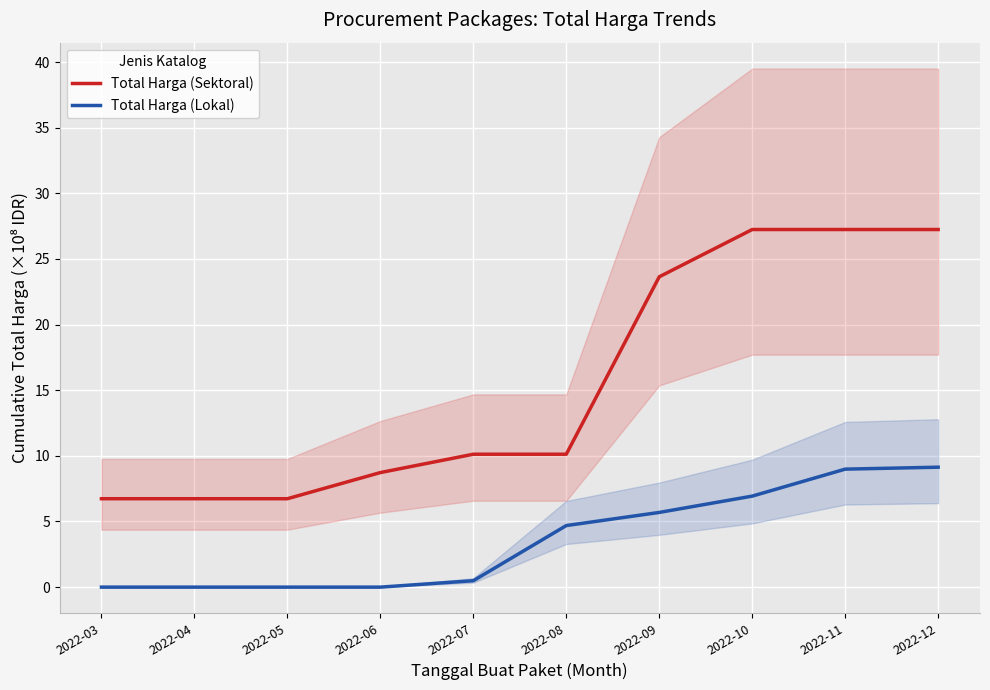

How many lines are shown in the chart?

2